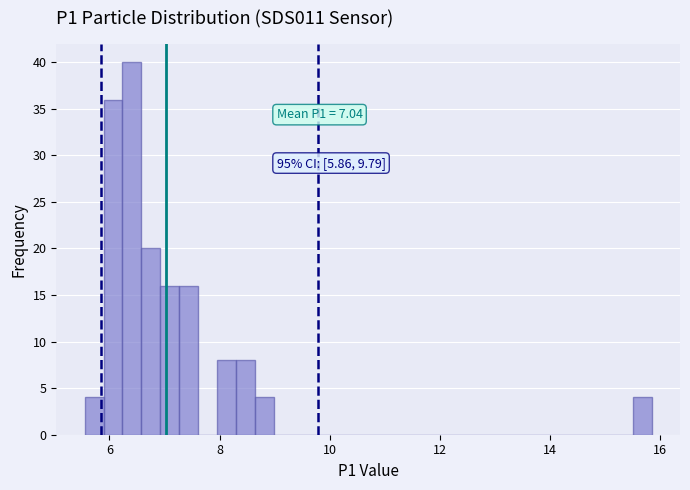

Around what value on the x-axis is the tallest bar? Give the approximate position of its centre, as read against the axis.

6.4